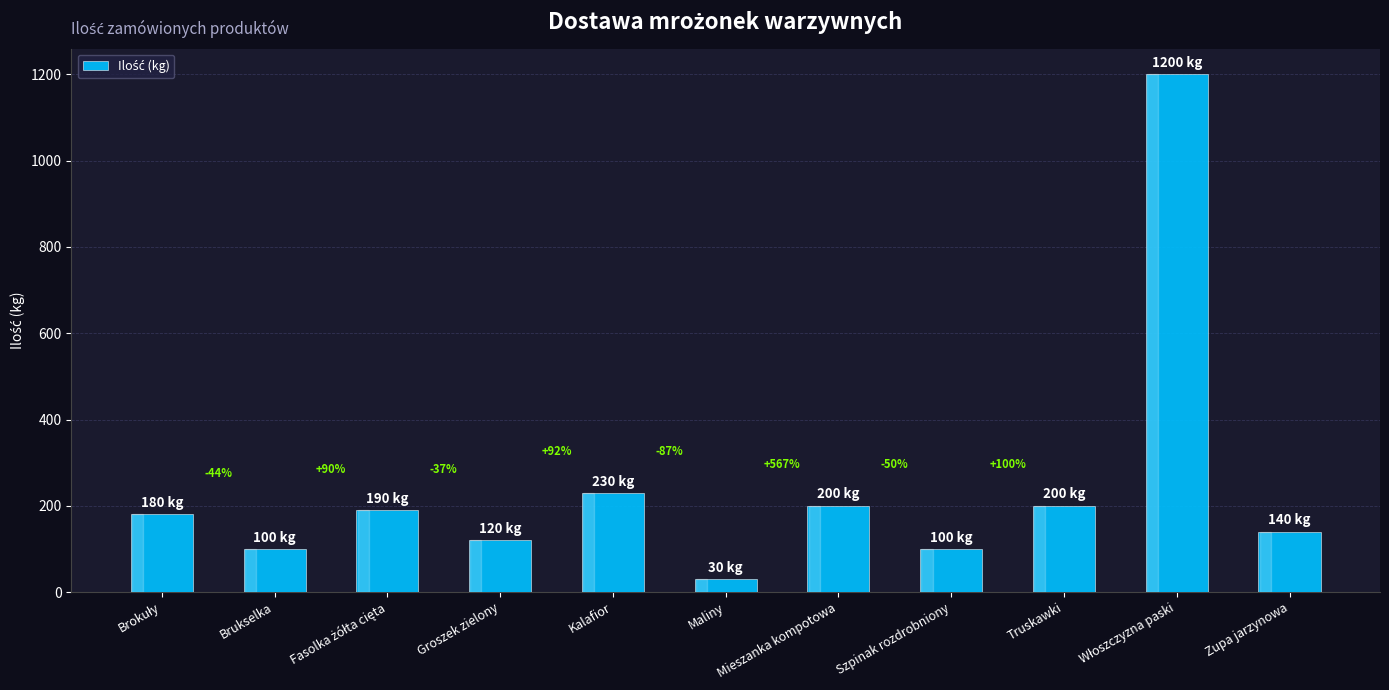

Which label corresponds to the largest value in the chart?

Włoszczyzna paski